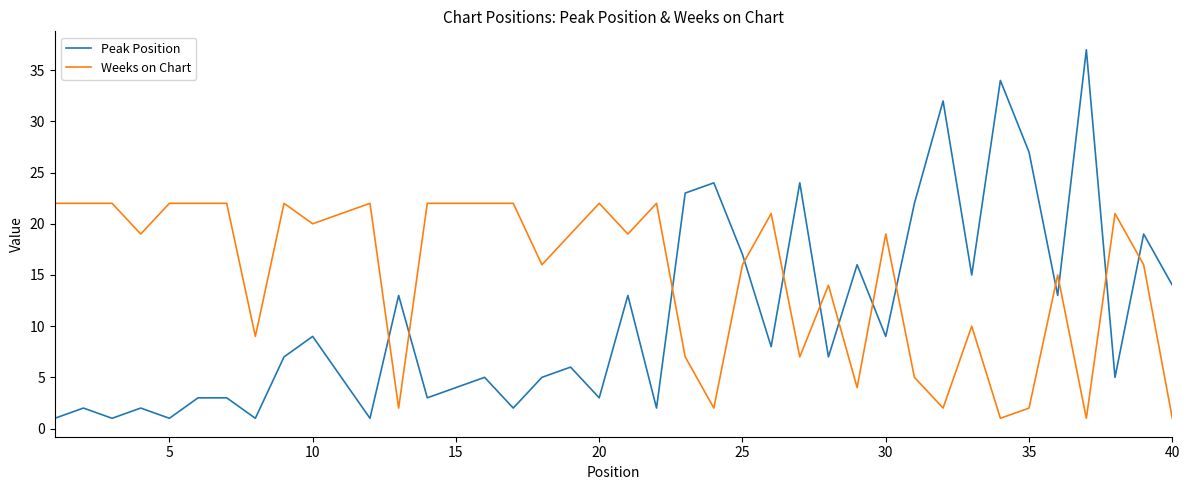

What is the difference between the maximum and minimum values in the Weeks on Chart series?

21